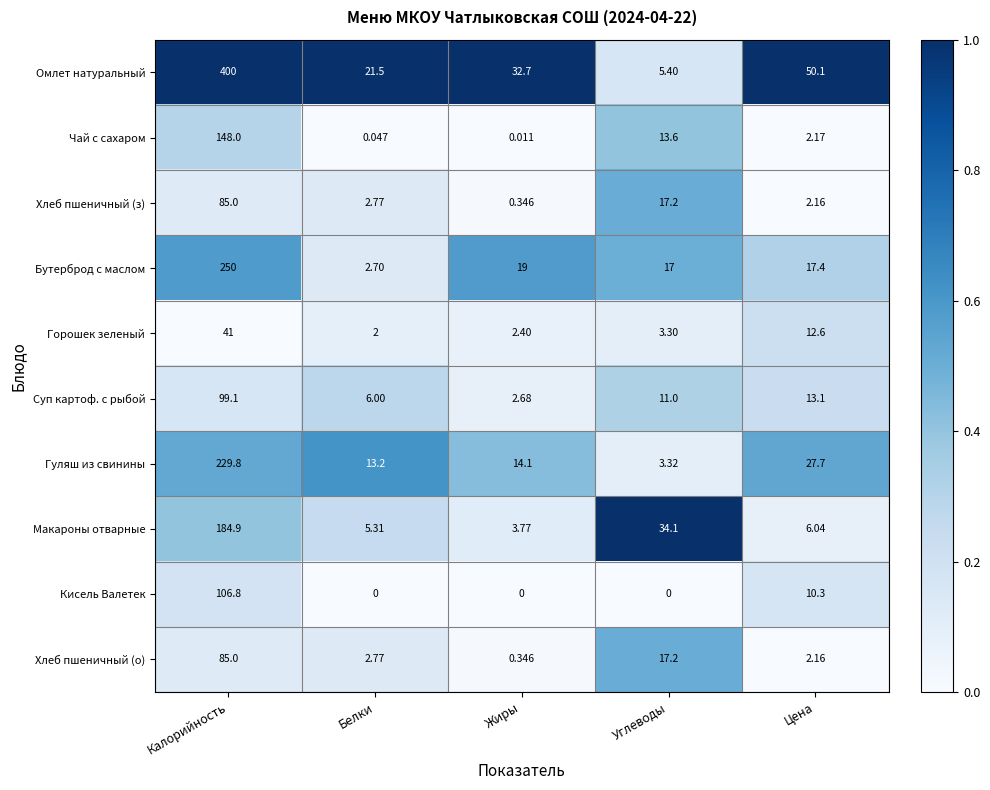

Which series has the largest total across all categories?

Омлет натуральный